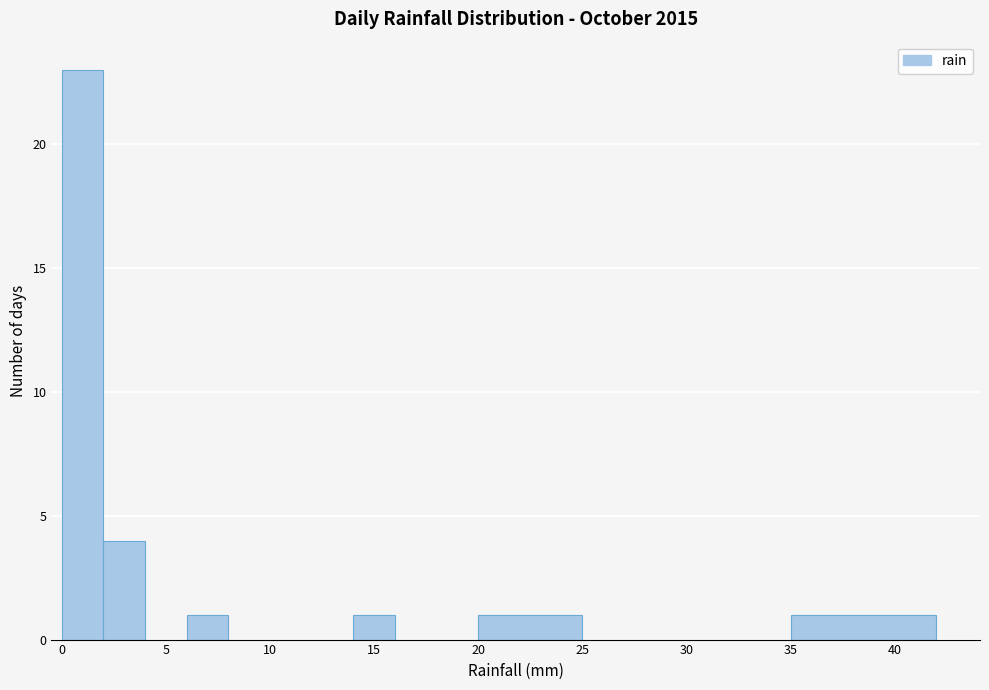

What is the height of the bar covering 20 to 25 on the x-axis? The values are not printed on the chart, so give them approximately, as read against the axis.

1